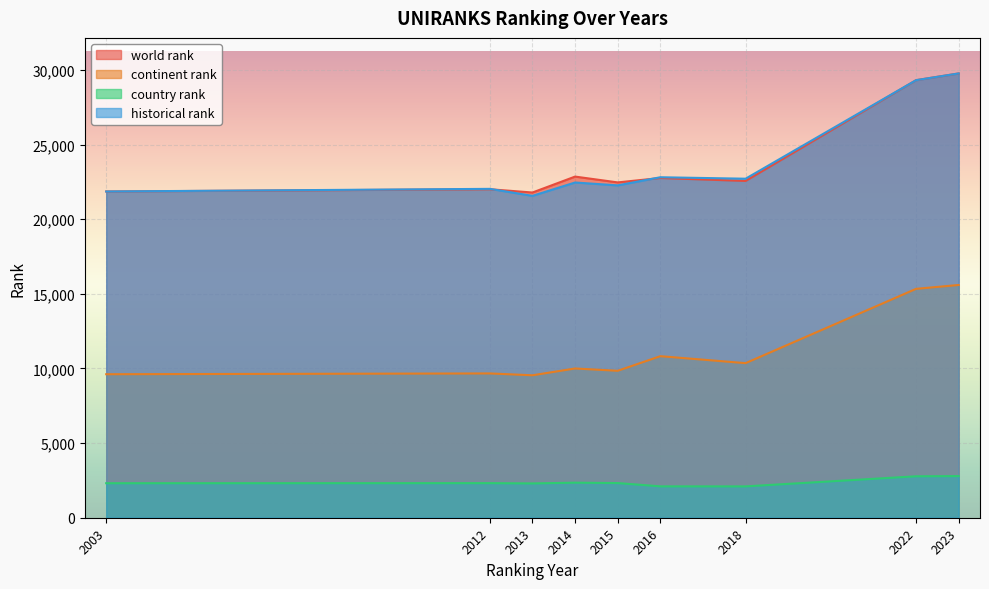

What is the average value of the historical rank series?

23869